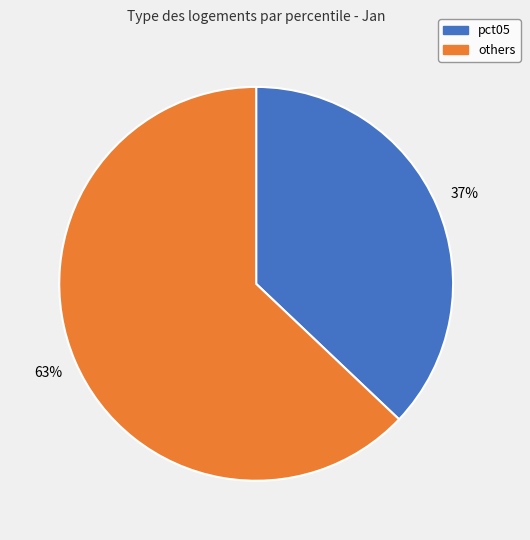

To the nearest percent, what is the difference between the largest and smallest slice percentages?

26%